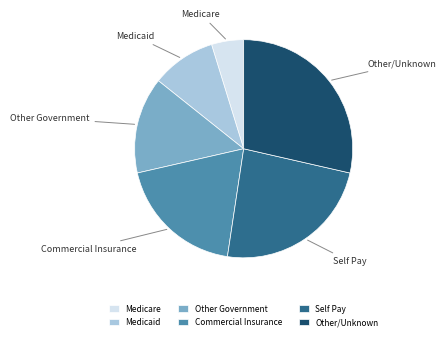

Which has a higher value, Medicaid or Commercial Insurance?

Commercial Insurance